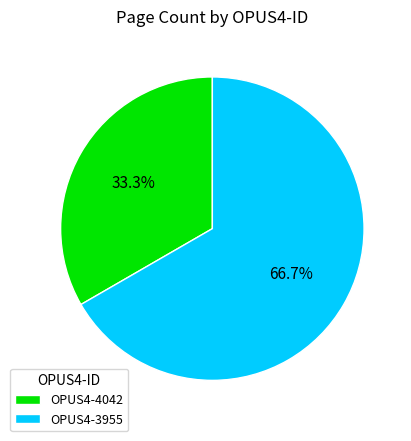

Combined, what portion of the pie is OPUS4-3955 and OPUS4-4042?

100.0%